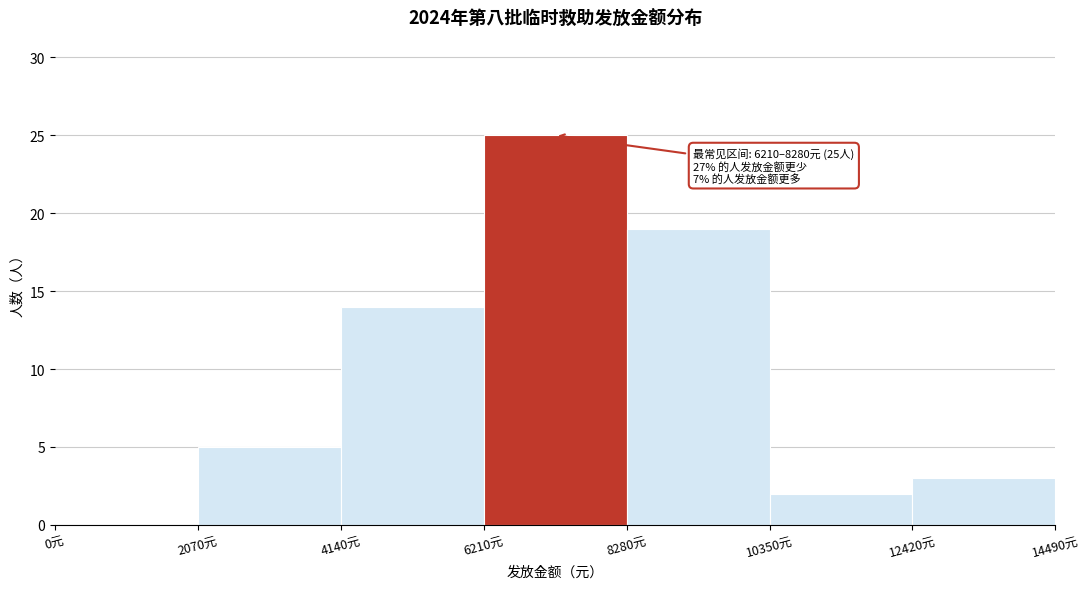

Over which range of the x-axis is the bar tallest?

6000 to 8500